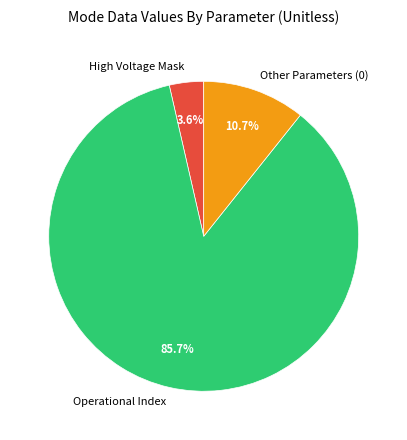

Rank the categories by value from lowest to highest.

High Voltage Mask, Other Parameters (0), Operational Index